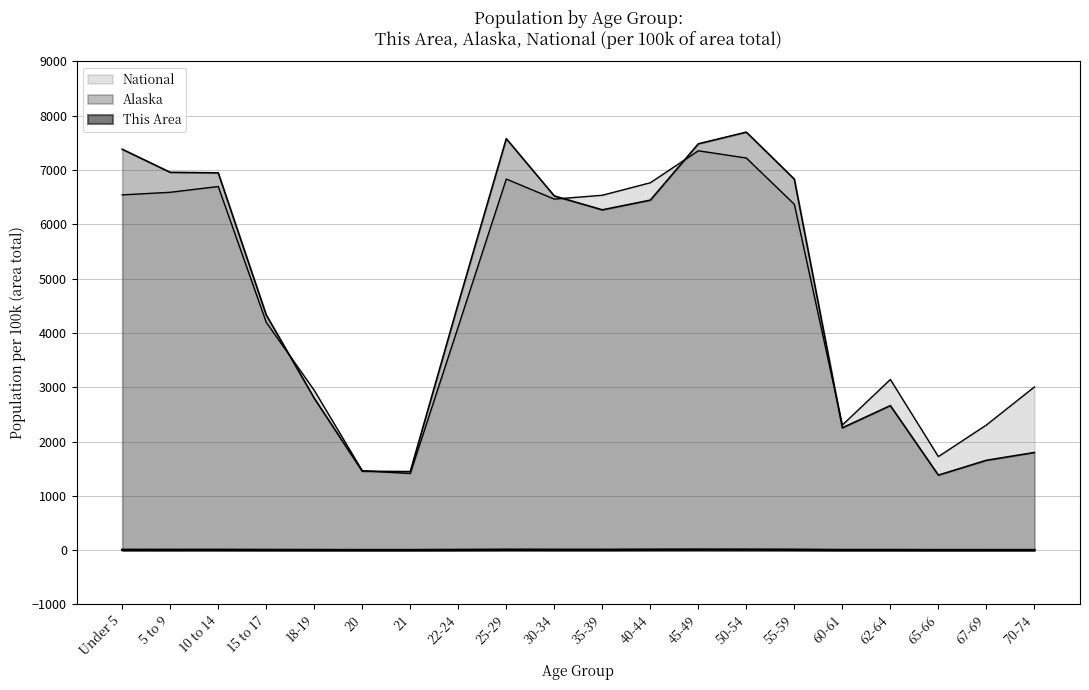

True or false: This Area has more than 1 interior local peaks.

True